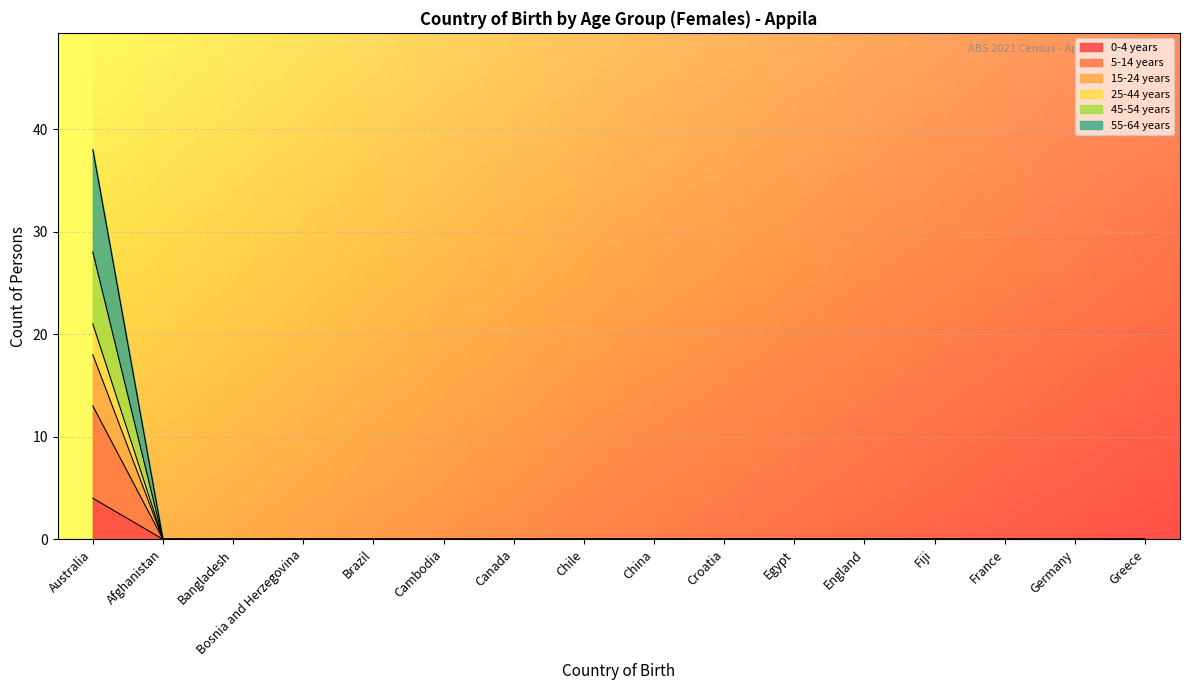

Which series has the largest total across all categories?

55-64 years